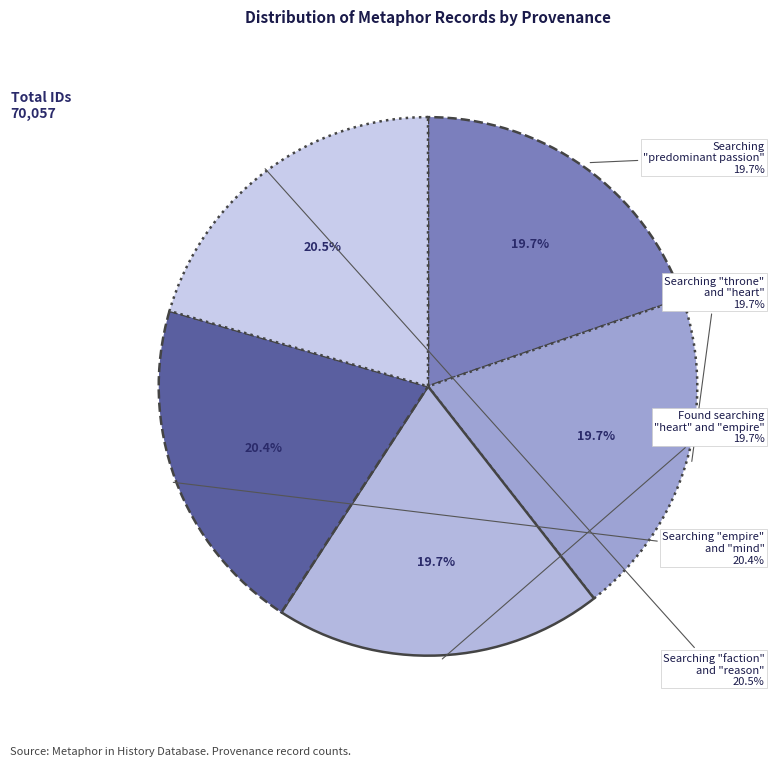

Rank the categories by value from highest to lowest.

Searching faction and reason in HDIS, Searching empire and mind in HDIS, Found again searching heart and empire, Searching throne and heart, Searching "predominant passion" in HDIS